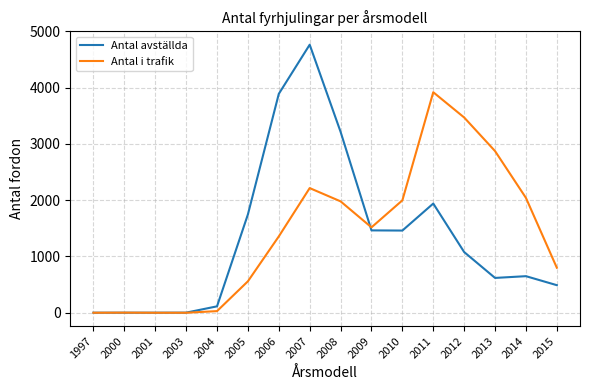

Is it true that Antal i trafik equals 29 at 2004?

True